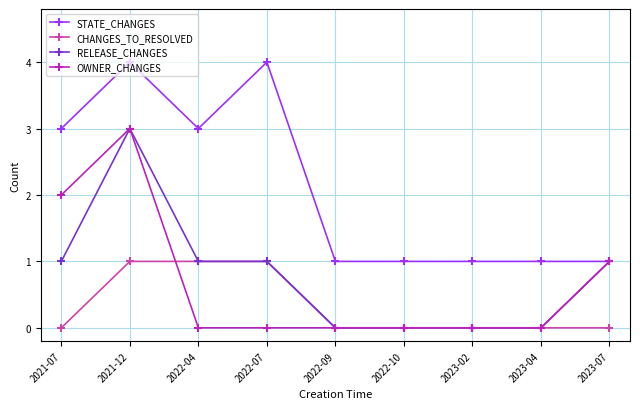

Reading left to right, list all the values displayed in this chart.

STATE_CHANGES: 2021-07=3	2021-12=4	2022-04=3	2022-07=4	2022-09=1	2022-10=1	2023-02=1	2023-04=1	2023-07=1
CHANGES_TO_RESOLVED: 2021-07=0	2021-12=1	2022-04=1	2022-07=1	2022-09=0	2022-10=0	2023-02=0	2023-04=0	2023-07=0
RELEASE_CHANGES: 2021-07=1	2021-12=3	2022-04=1	2022-07=1	2022-09=0	2022-10=0	2023-02=0	2023-04=0	2023-07=1
OWNER_CHANGES: 2021-07=2	2021-12=3	2022-04=0	2022-07=0	2022-09=0	2022-10=0	2023-02=0	2023-04=0	2023-07=1